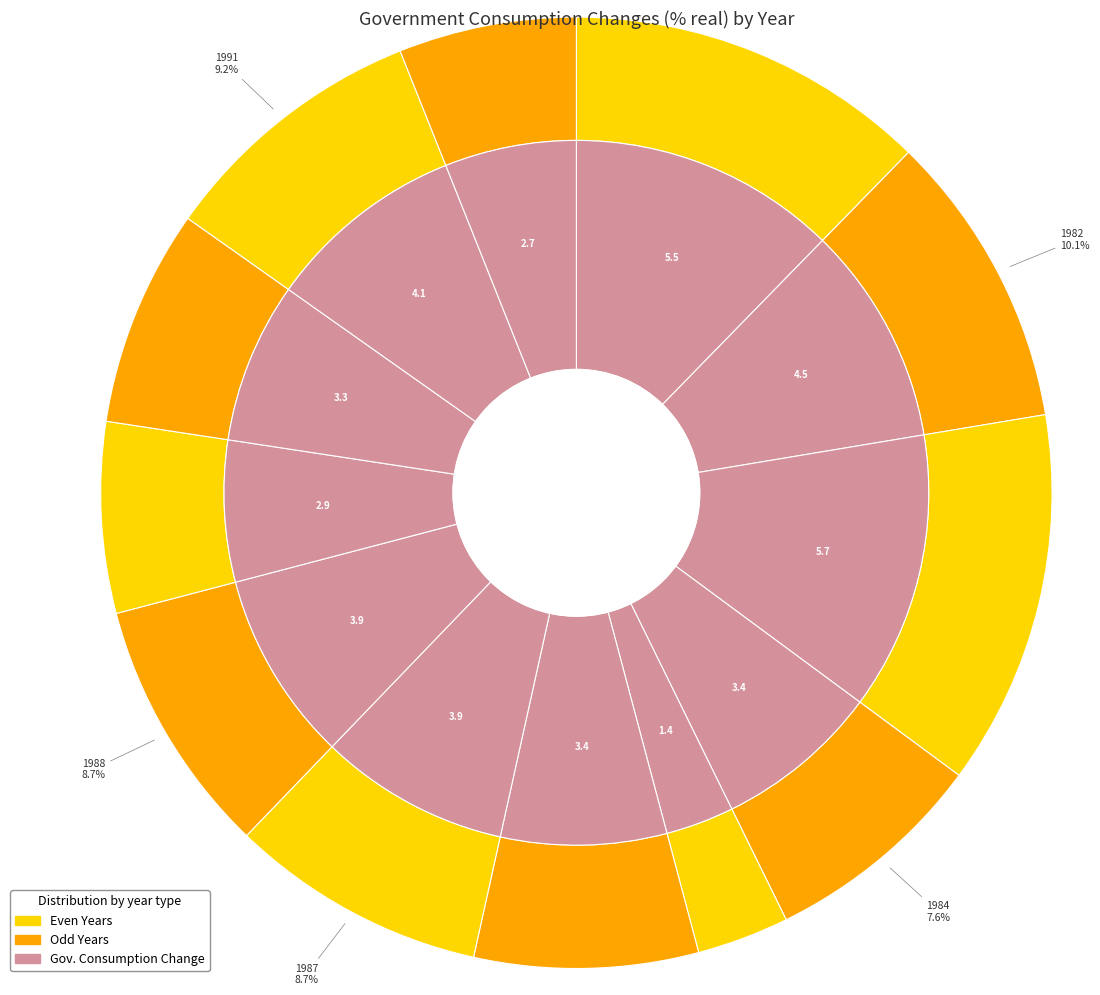

What is the ratio of the value at 1989 to the value at 1986?

0.9